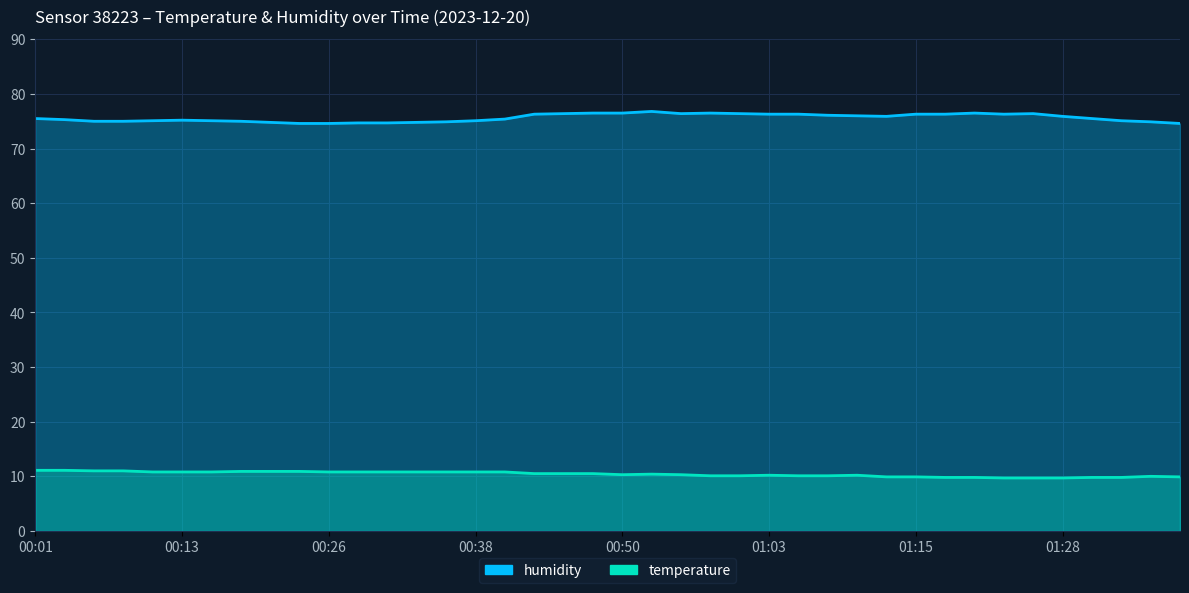

At which category does the chart reach its peak across all series?

00:53